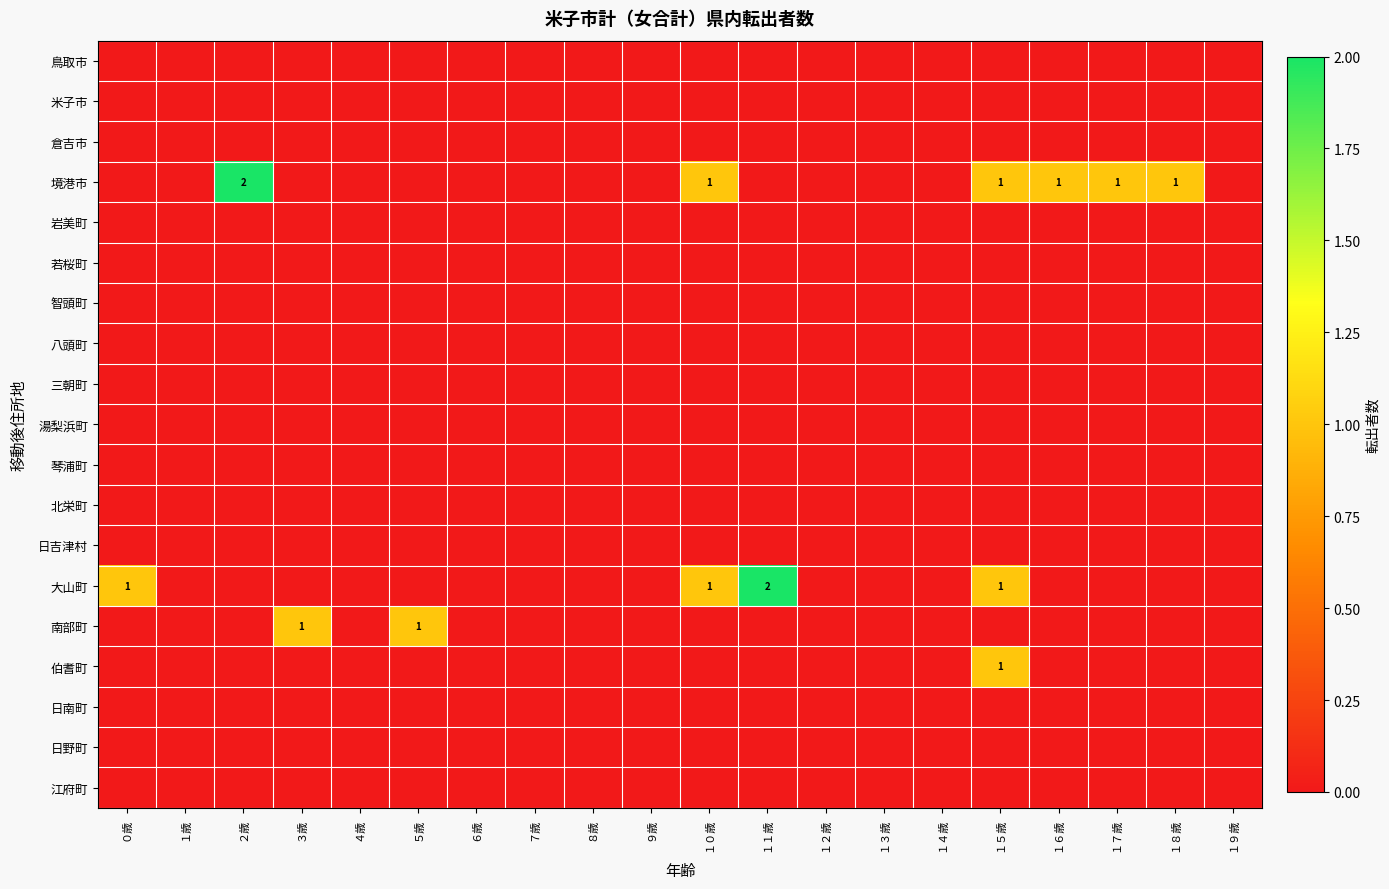

The 日野町 series shows 0 at １７歳. True or false?

True